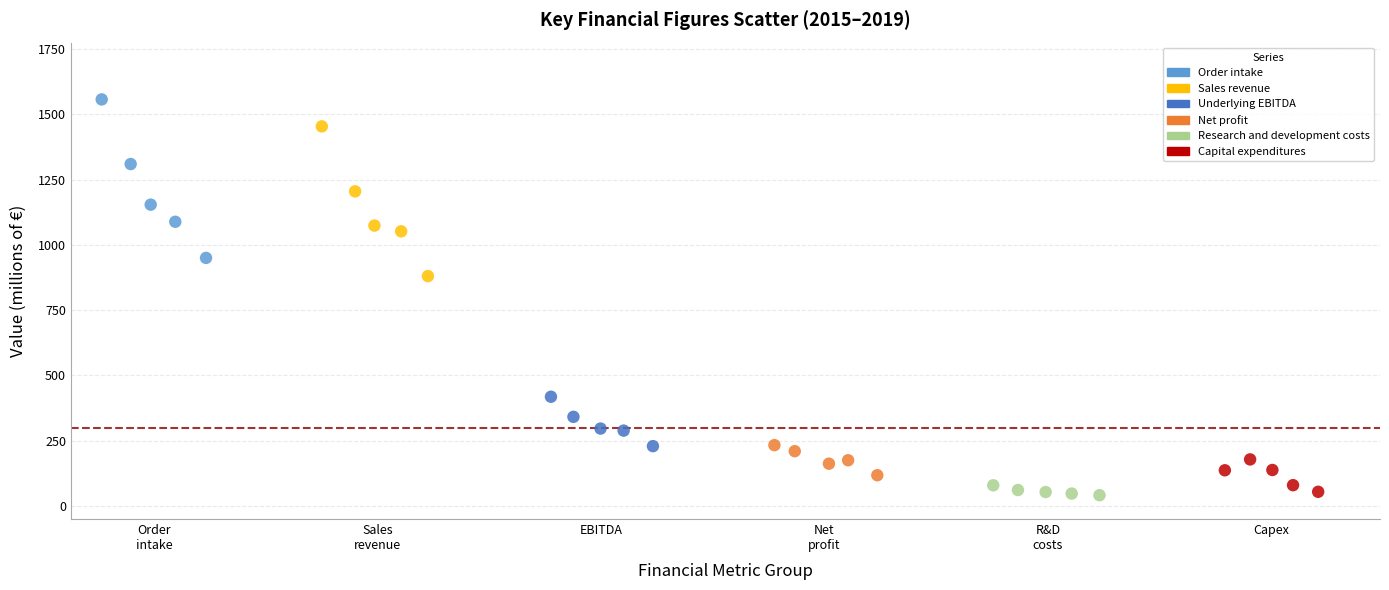

Which series reaches the maximum Y coordinate?

Order intake